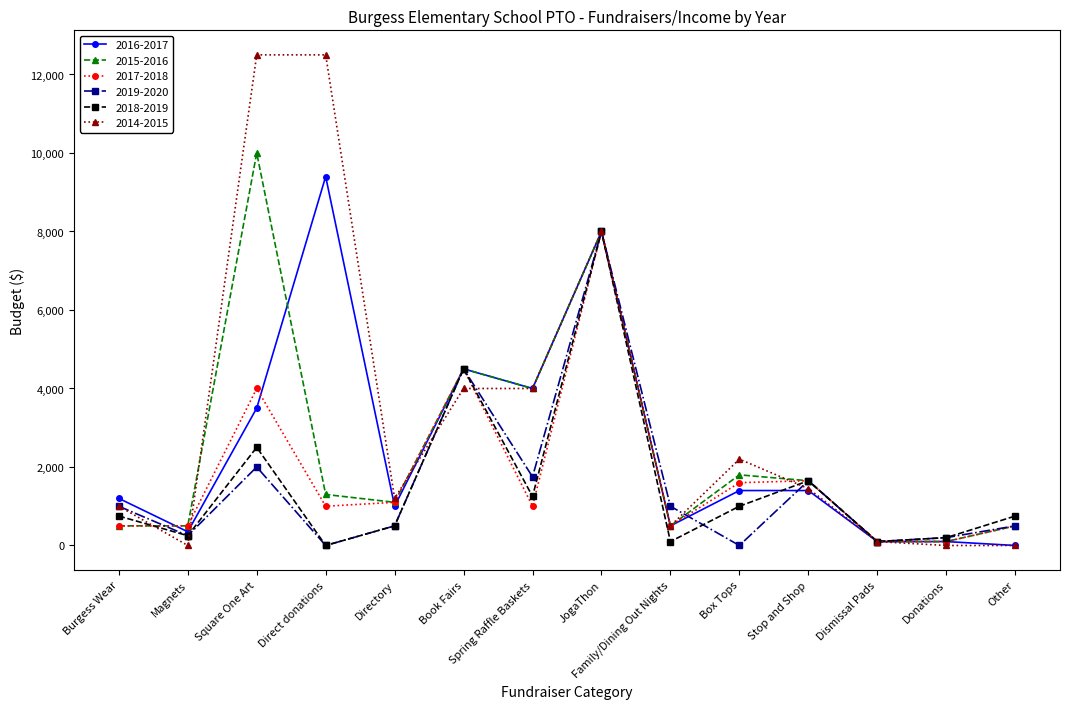

The 2014-2015 series shows 8000 at JogaThon. True or false?

True